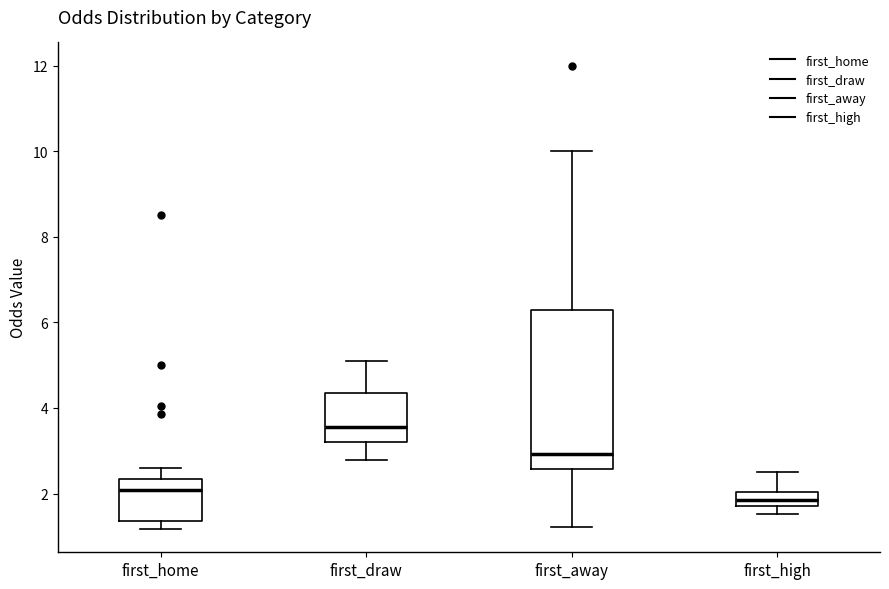

Reading left to right, read every box against the y-axis: the position of its median line, the range the box covers, and the ends of its whiskers. The values are not printed on the chart, so give them approximately, as read against the axis.

first_home: median 2.0, box 1.4 to 2.4, whiskers 1.2 to 2.6
first_draw: median 3.6, box 3.2 to 4.4, whiskers 2.8 to 5.2
first_away: median 3.0, box 2.6 to 6.4, whiskers 1.2 to 10.0
first_high: median 1.8 (inside the box), box 1.8 to 2.0, whiskers 1.6 to 2.6